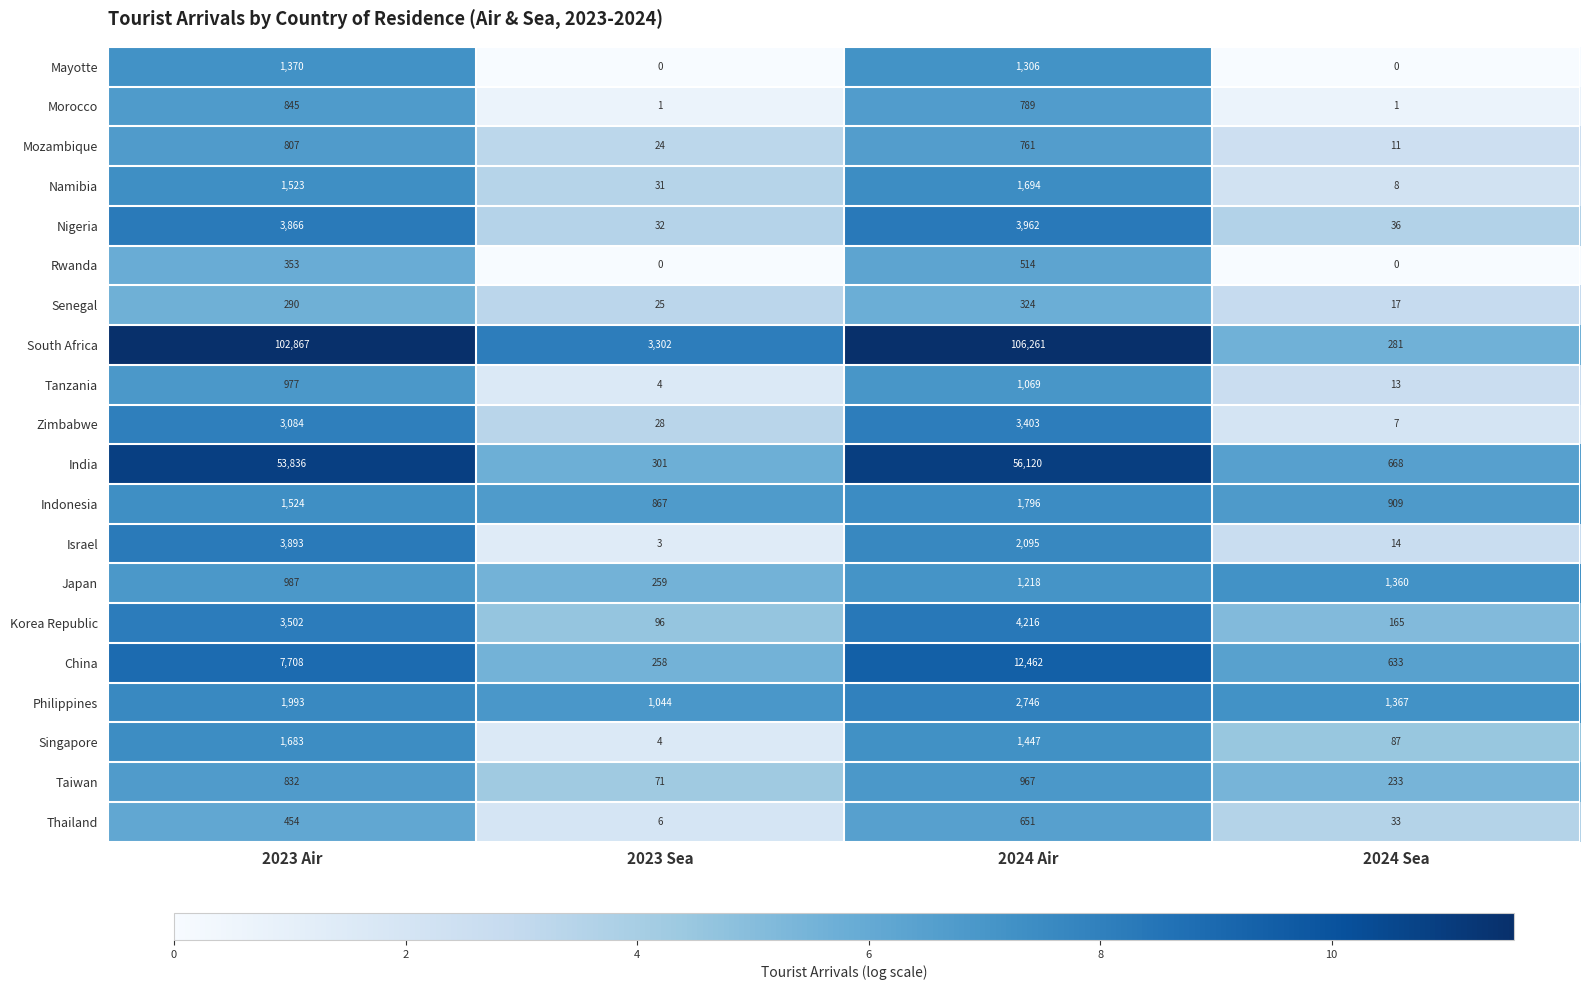

Is it true that India equals 16979 at 2024 Air?

False